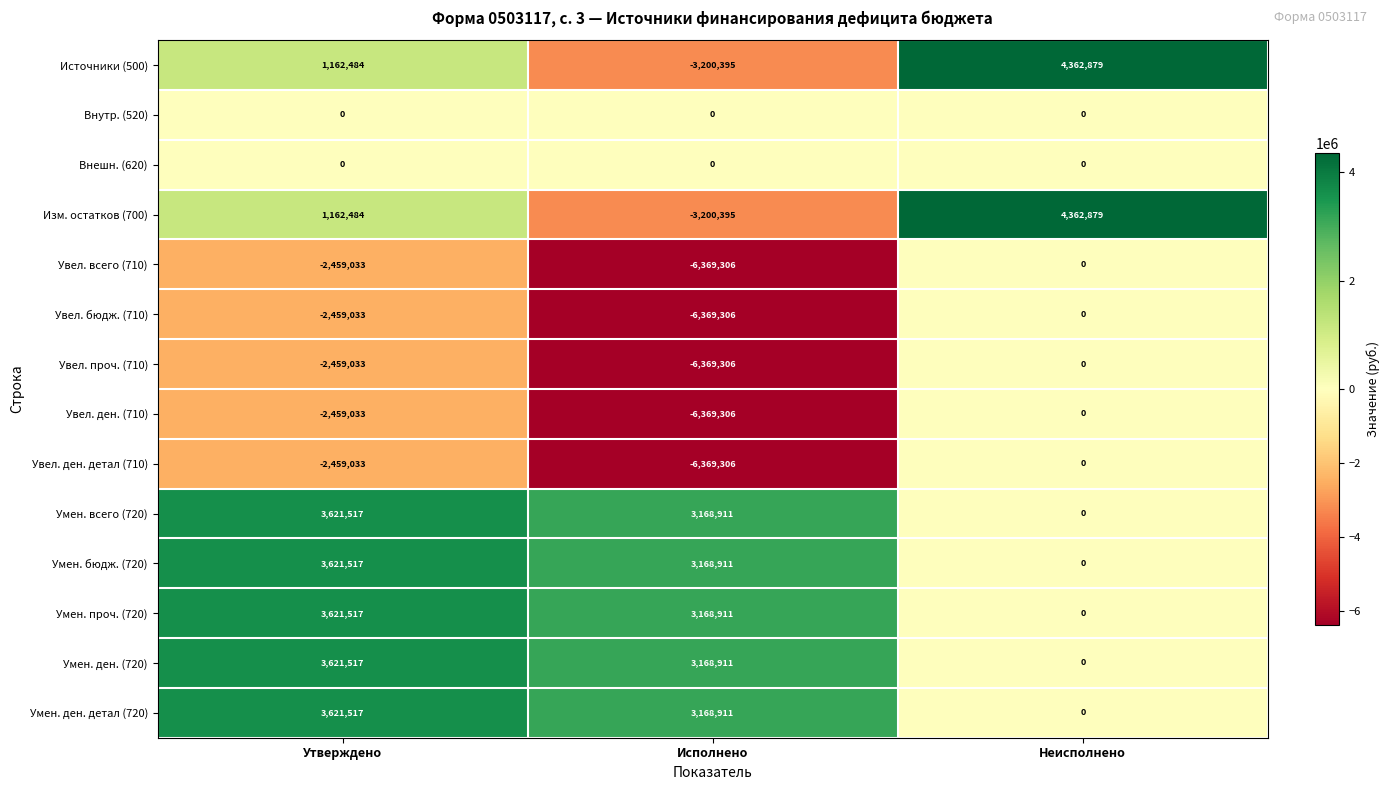

What is the total value across all series at Неисполнено?

8725758